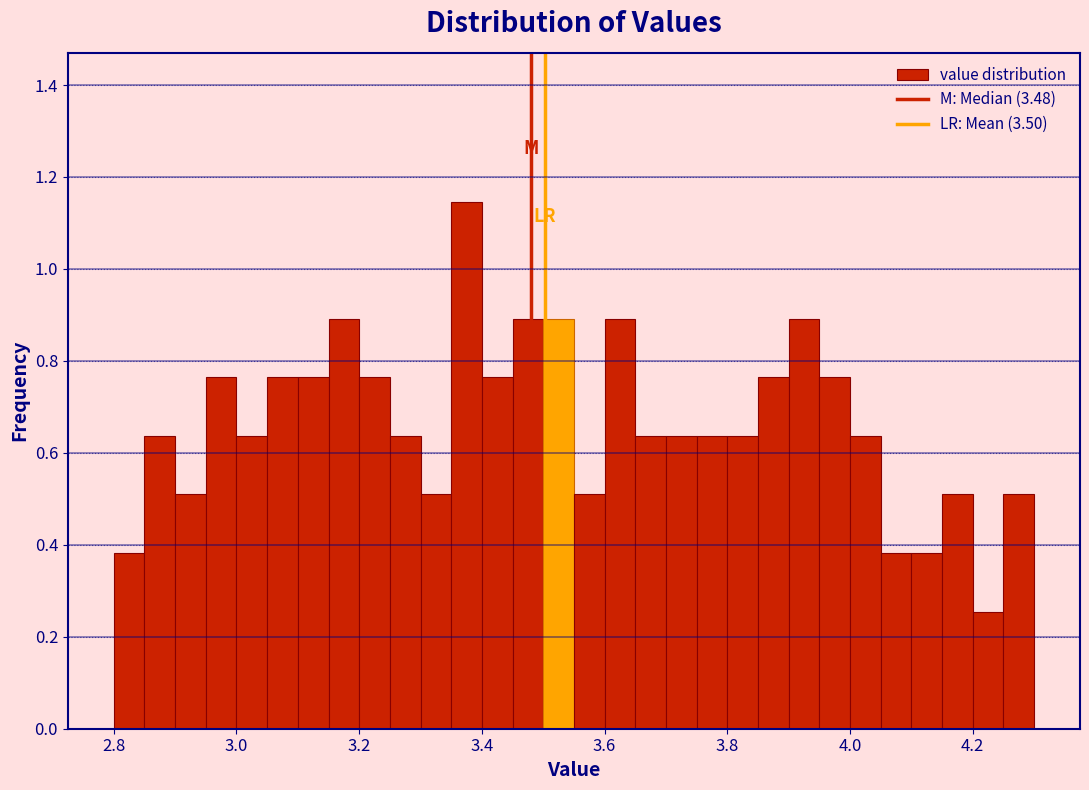

Around what value on the x-axis is the tallest bar? Give the approximate position of its centre, as read against the axis.

3.38